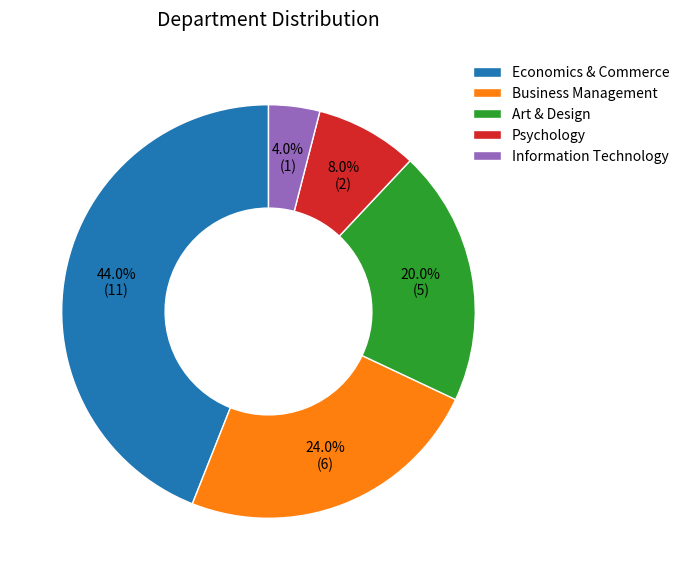

Which slice is the smallest?

Information Technology